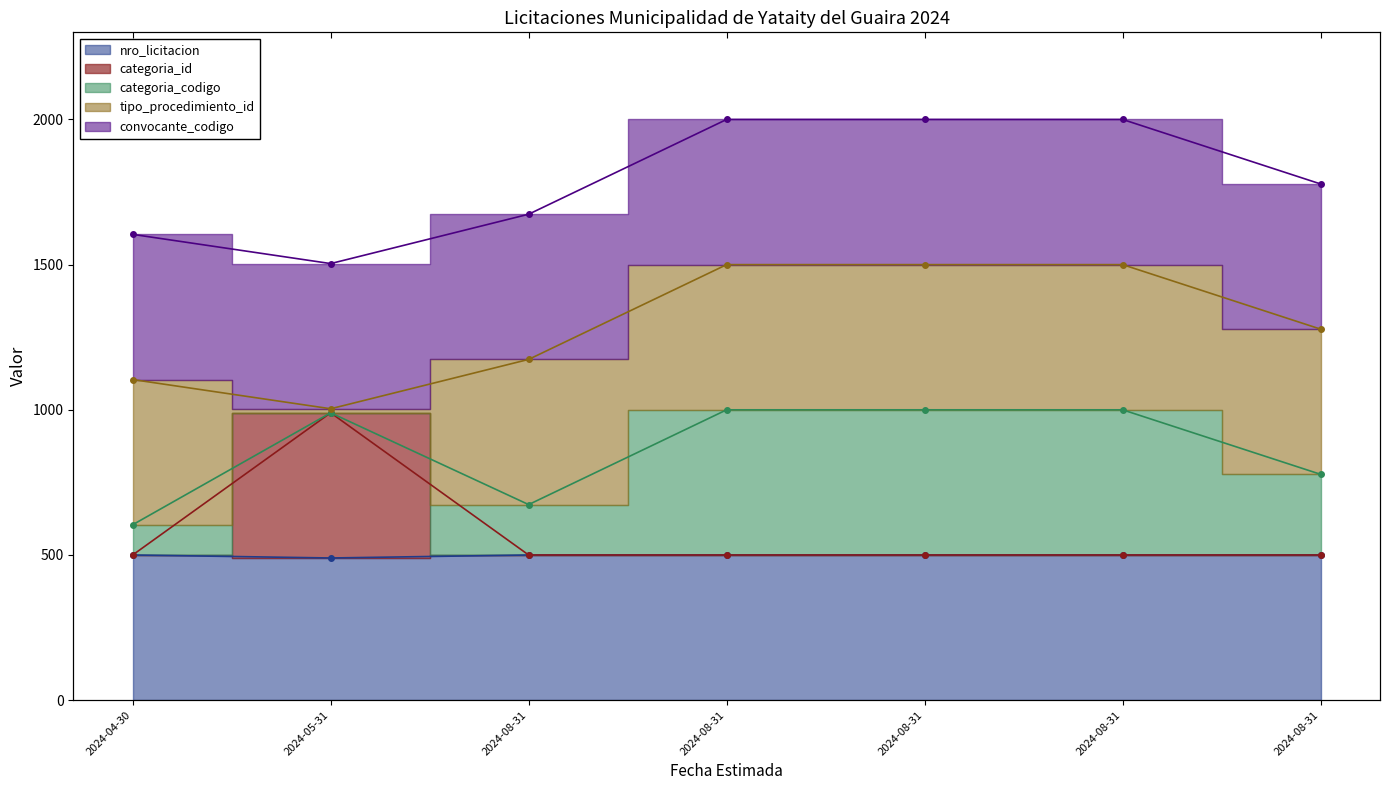

Rank the categories by nro_licitacion value from lowest to highest.

2024-05-31, 2024-08-31, 2024-08-31, 2024-08-31, 2024-08-31, 2024-04-30, 2024-08-31